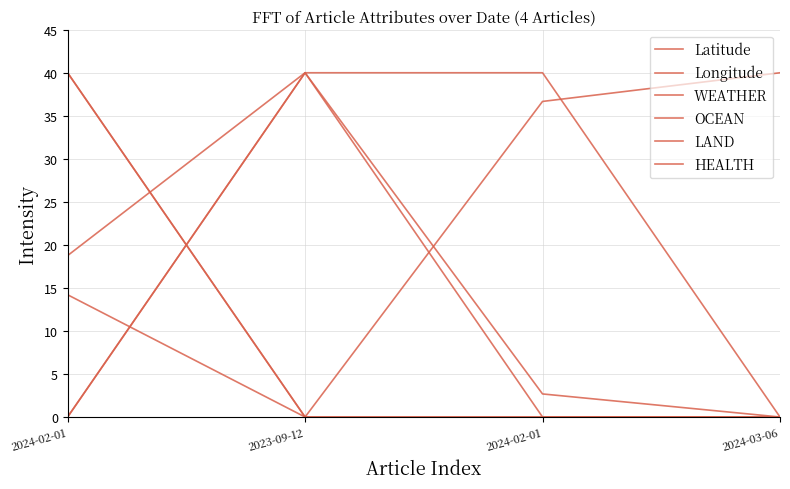

Which has a higher value, 2024-03-06 or 2024-02-01?

2024-03-06